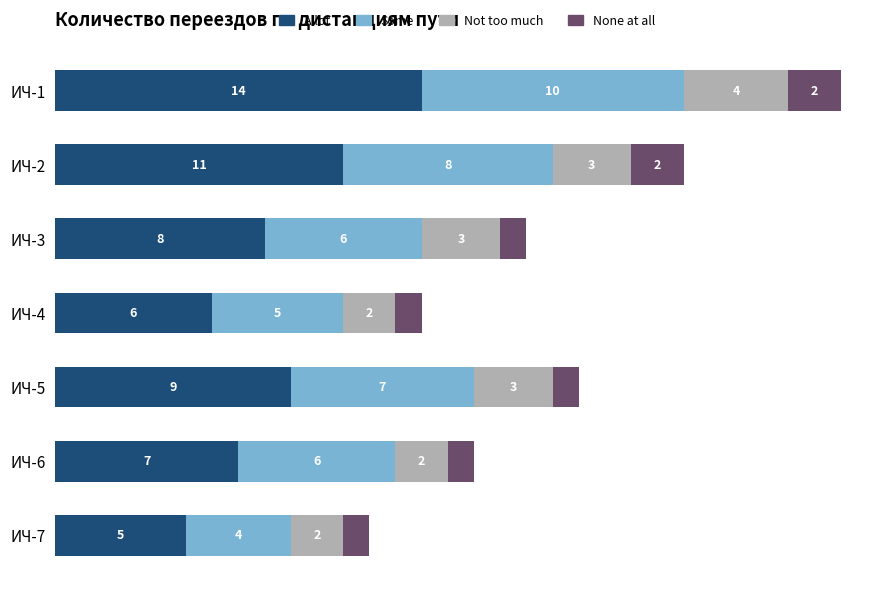

Which category has the highest value in the A lot series?

ИЧ-1